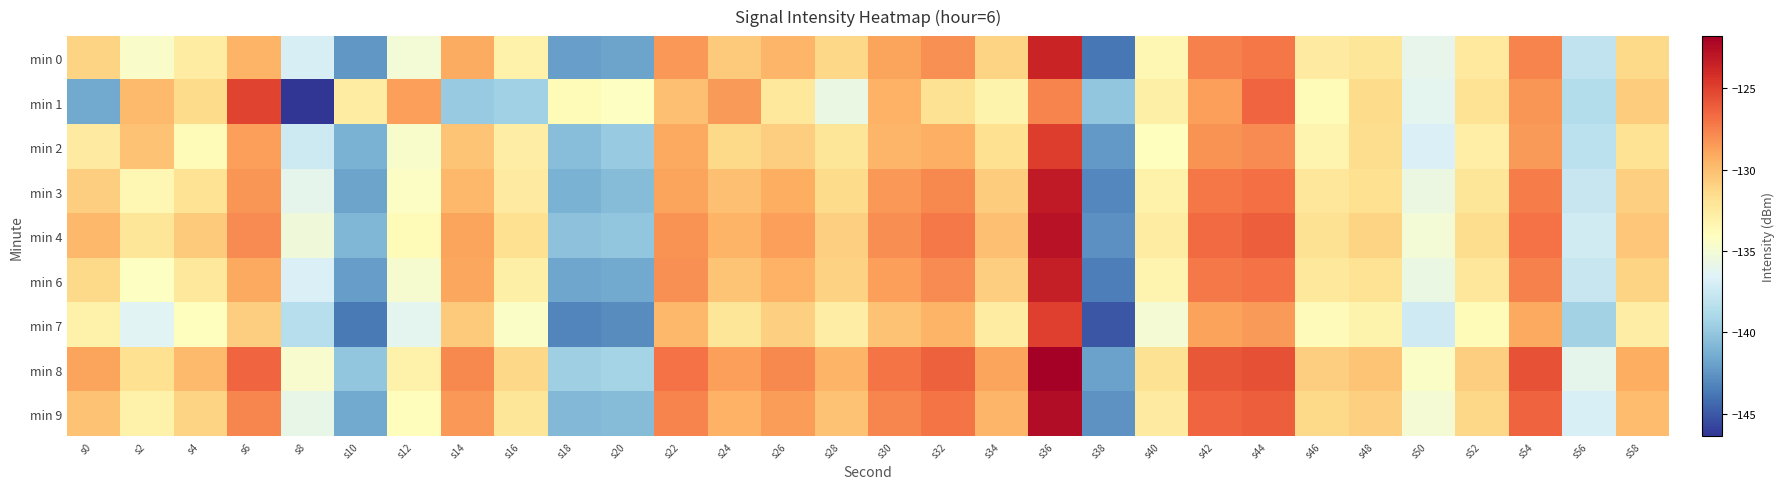

Which label corresponds to the smallest value in the chart?

s8